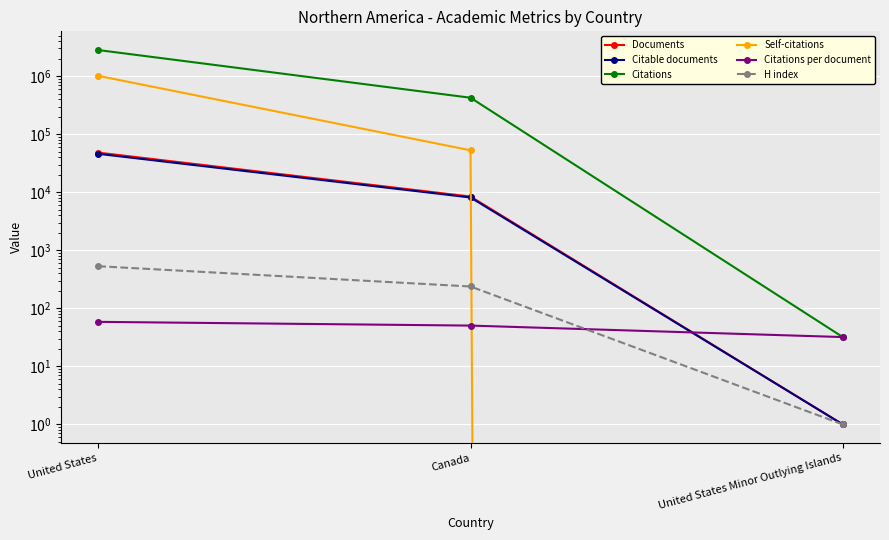

What is the sum of all Documents values?

56615.0